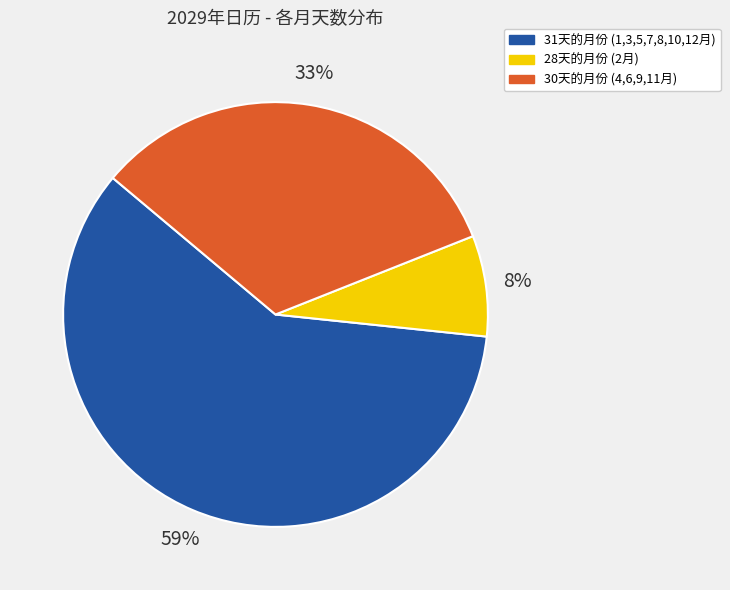

To the nearest percent, what is the average slice percentage?

33%